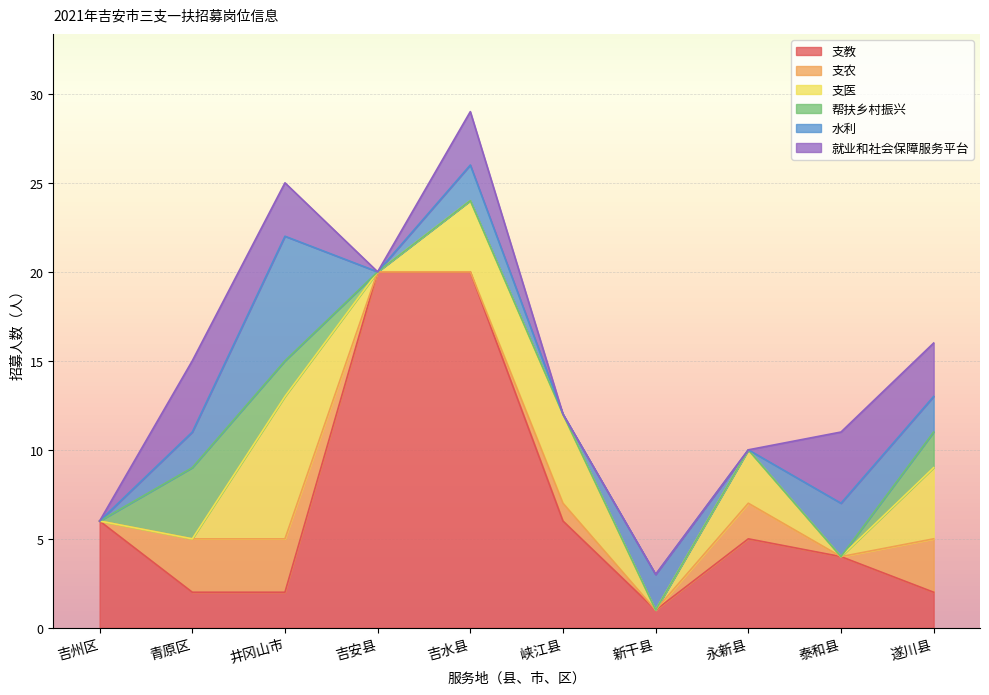

After their last crossing, which series has the higher values: 水利 or 帮扶乡村振兴?

水利